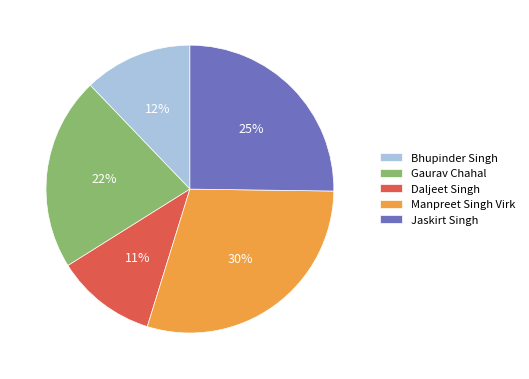

What is the smallest slice in the pie chart?

Daljeet Singh